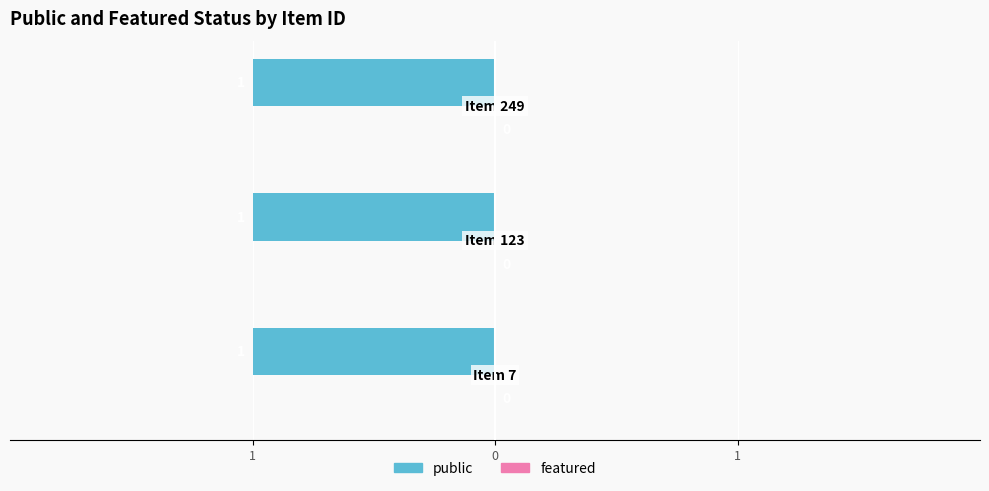

Which category has the lowest value across all series?

Item 7